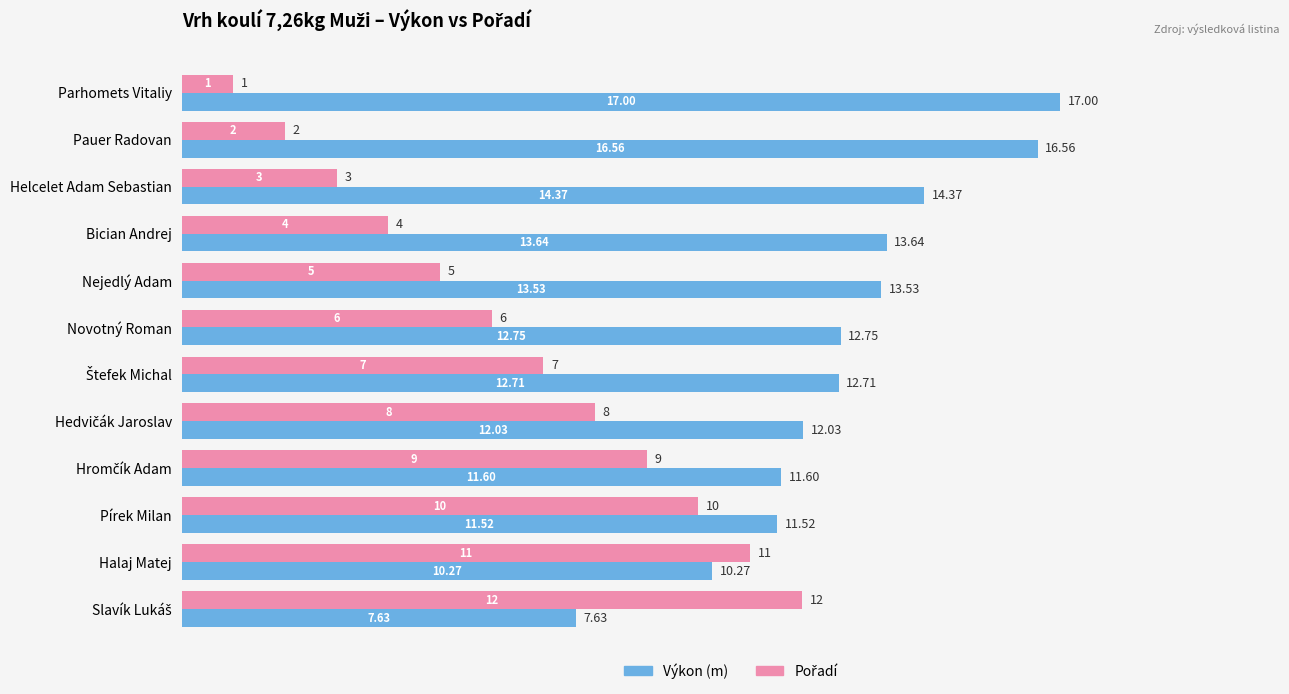

Which series has the largest total across all categories?

Výkon (m)